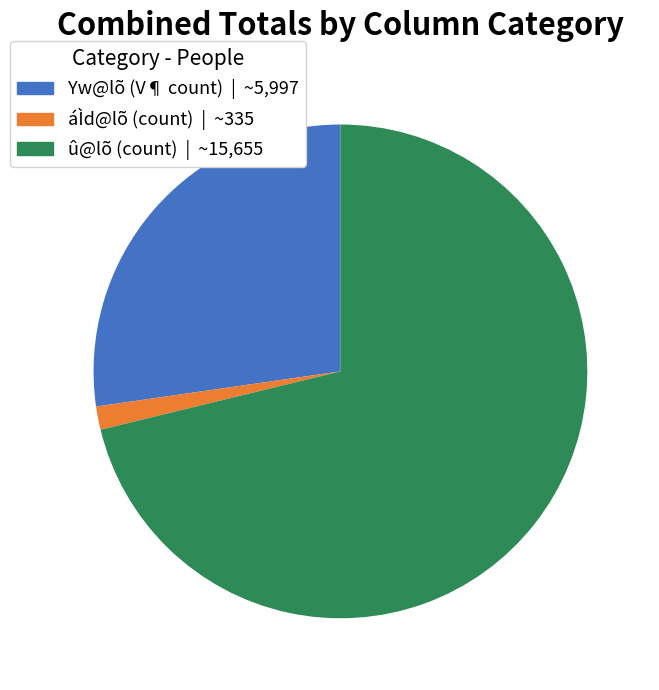

Does any single category account for the majority?

Yes